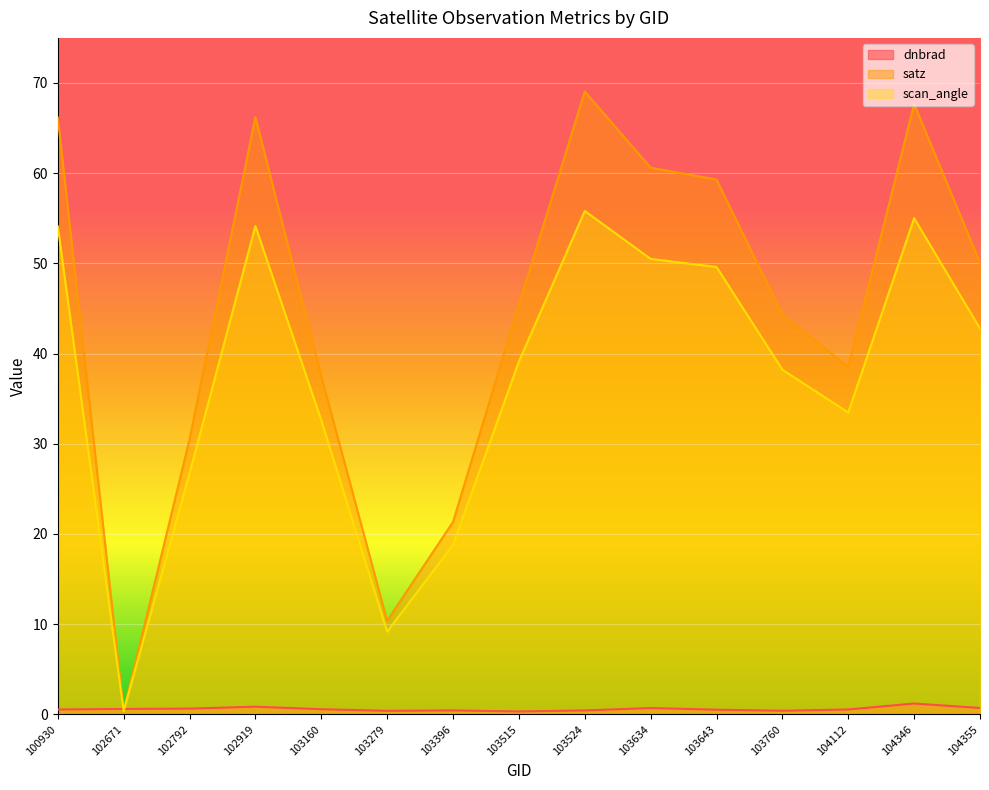

Reading left to right, list all the values displayed in this chart.

dnbrad: 0.5	0.6	0.6	0.9	0.6	0.4	0.4	0.3	0.4	0.7	0.5	0.4	0.5	1.2	0.7
satz: 66.2	0.4	30.5	66.2	37.5	10.4	21.3	45.4	69.1	60.6	59.3	44.3	38.5	67.7	50.1
scan_angle: 54.1	0.4	26.7	54.1	32.6	9.2	18.8	39.1	55.8	50.5	49.6	38.2	33.5	55.0	42.8